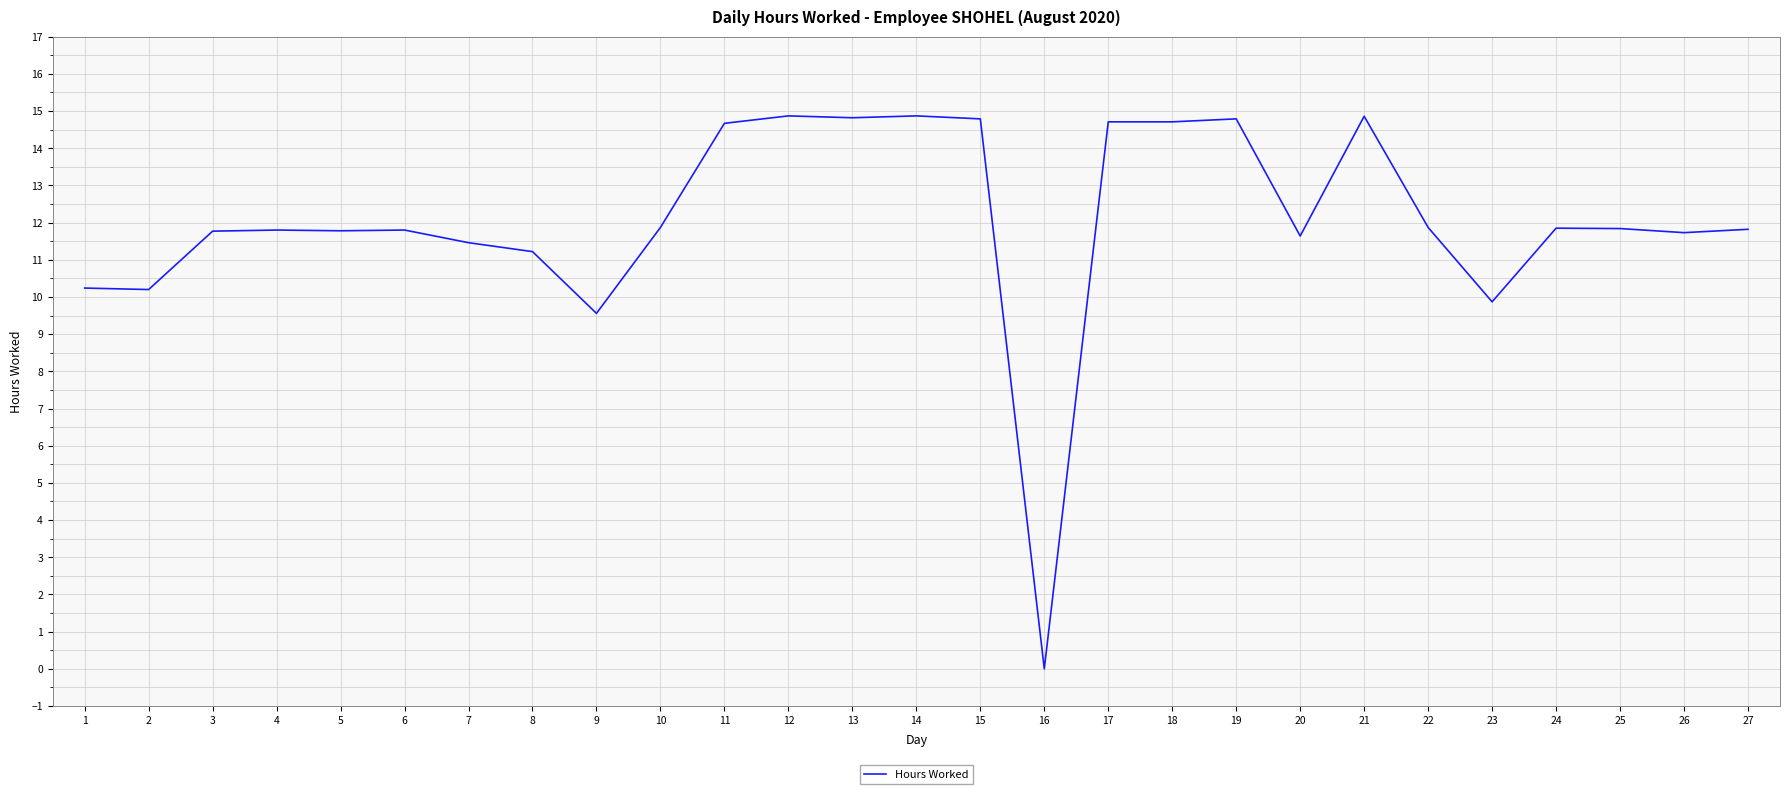

What is the maximum value shown in the chart?

14.9